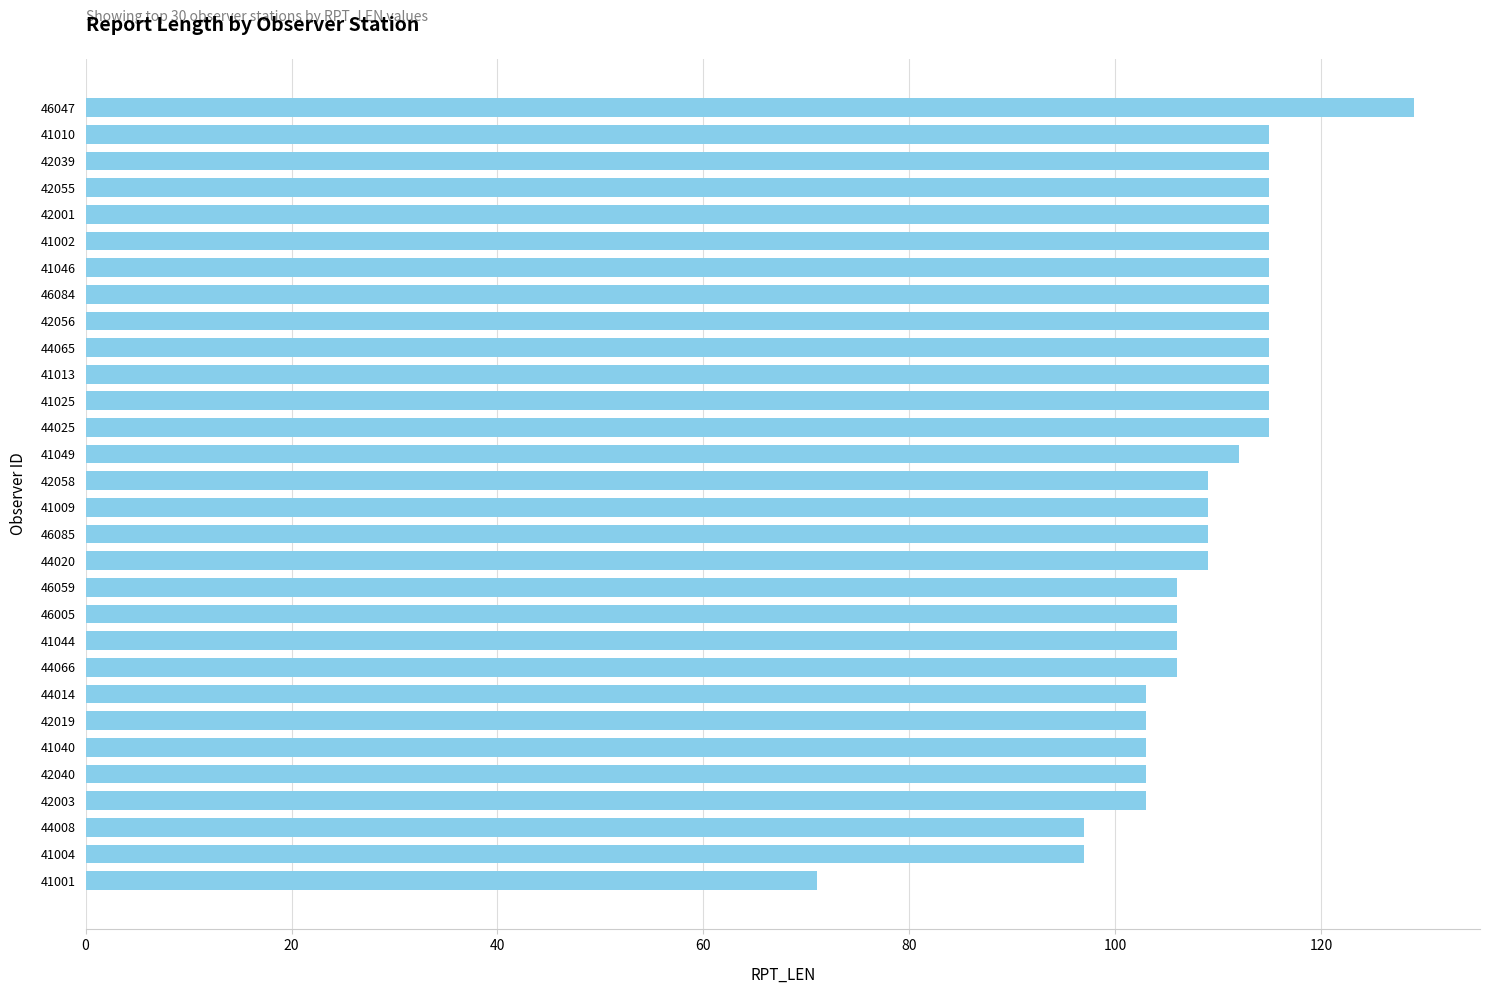

Count the number of data series in this chart.

1